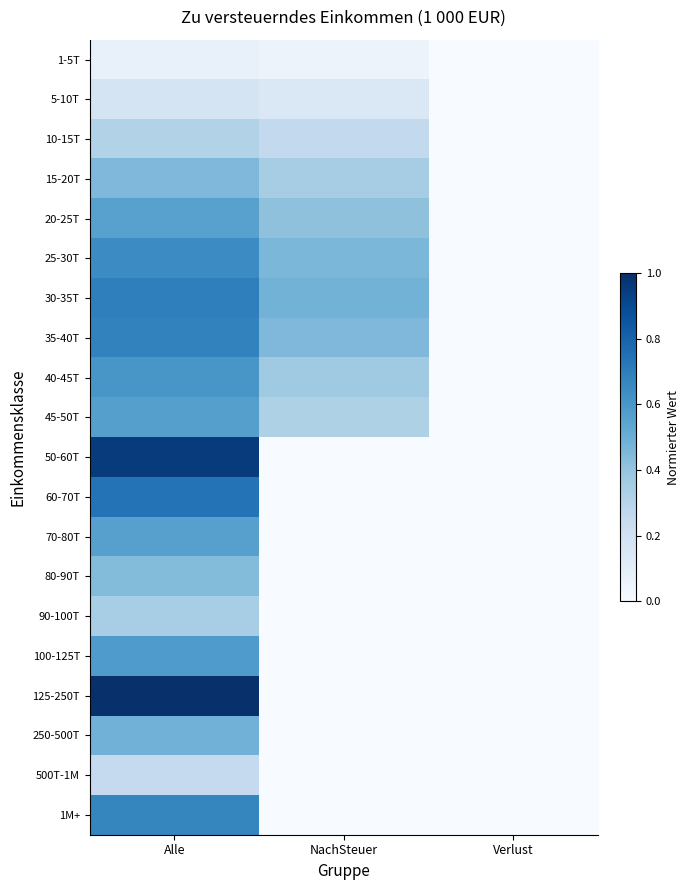

Reading left to right, extract all data points from this chart.

1-5T: Alle=0.1	NachSteuer=0.1	Verlust=0.0
5-10T: Alle=0.2	NachSteuer=0.1	Verlust=0.0
10-15T: Alle=0.3	NachSteuer=0.3	Verlust=0.0
15-20T: Alle=0.5	NachSteuer=0.4	Verlust=0.0
20-25T: Alle=0.6	NachSteuer=0.4	Verlust=0.0
25-30T: Alle=0.6	NachSteuer=0.5	Verlust=0.0
30-35T: Alle=0.7	NachSteuer=0.5	Verlust=0.0
35-40T: Alle=0.7	NachSteuer=0.5	Verlust=0.0
40-45T: Alle=0.6	NachSteuer=0.4	Verlust=0.0
45-50T: Alle=0.6	NachSteuer=0.3	Verlust=0.0
50-60T: Alle=1.0	NachSteuer=0.0	Verlust=0.0
60-70T: Alle=0.7	NachSteuer=0.0	Verlust=0.0
70-80T: Alle=0.6	NachSteuer=0.0	Verlust=0.0
80-90T: Alle=0.4	NachSteuer=0.0	Verlust=0.0
90-100T: Alle=0.3	NachSteuer=0.0	Verlust=0.0
100-125T: Alle=0.6	NachSteuer=0.0	Verlust=0.0
125-250T: Alle=1.0	NachSteuer=0.0	Verlust=0.0
250-500T: Alle=0.5	NachSteuer=0.0	Verlust=0.0
500T-1M: Alle=0.3	NachSteuer=0.0	Verlust=0.0
1M+: Alle=0.7	NachSteuer=0.0	Verlust=0.0